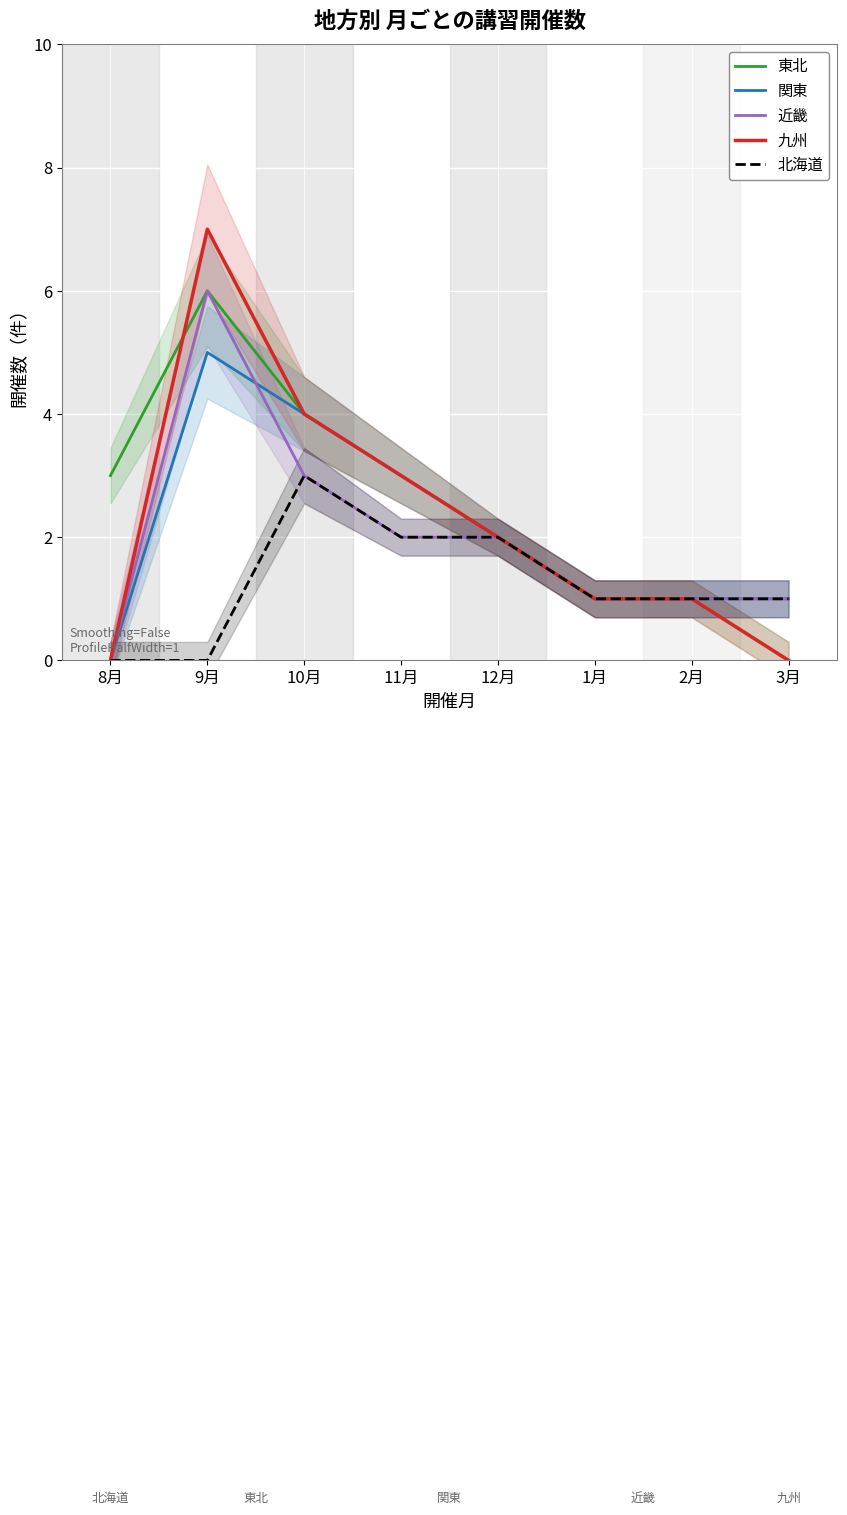

Between 11月 and 12月, which is larger?

11月